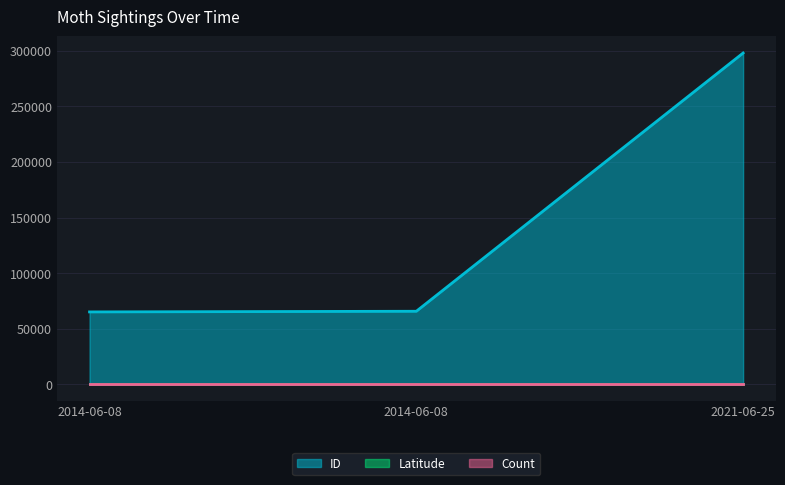

How many lines are shown in the chart?

3